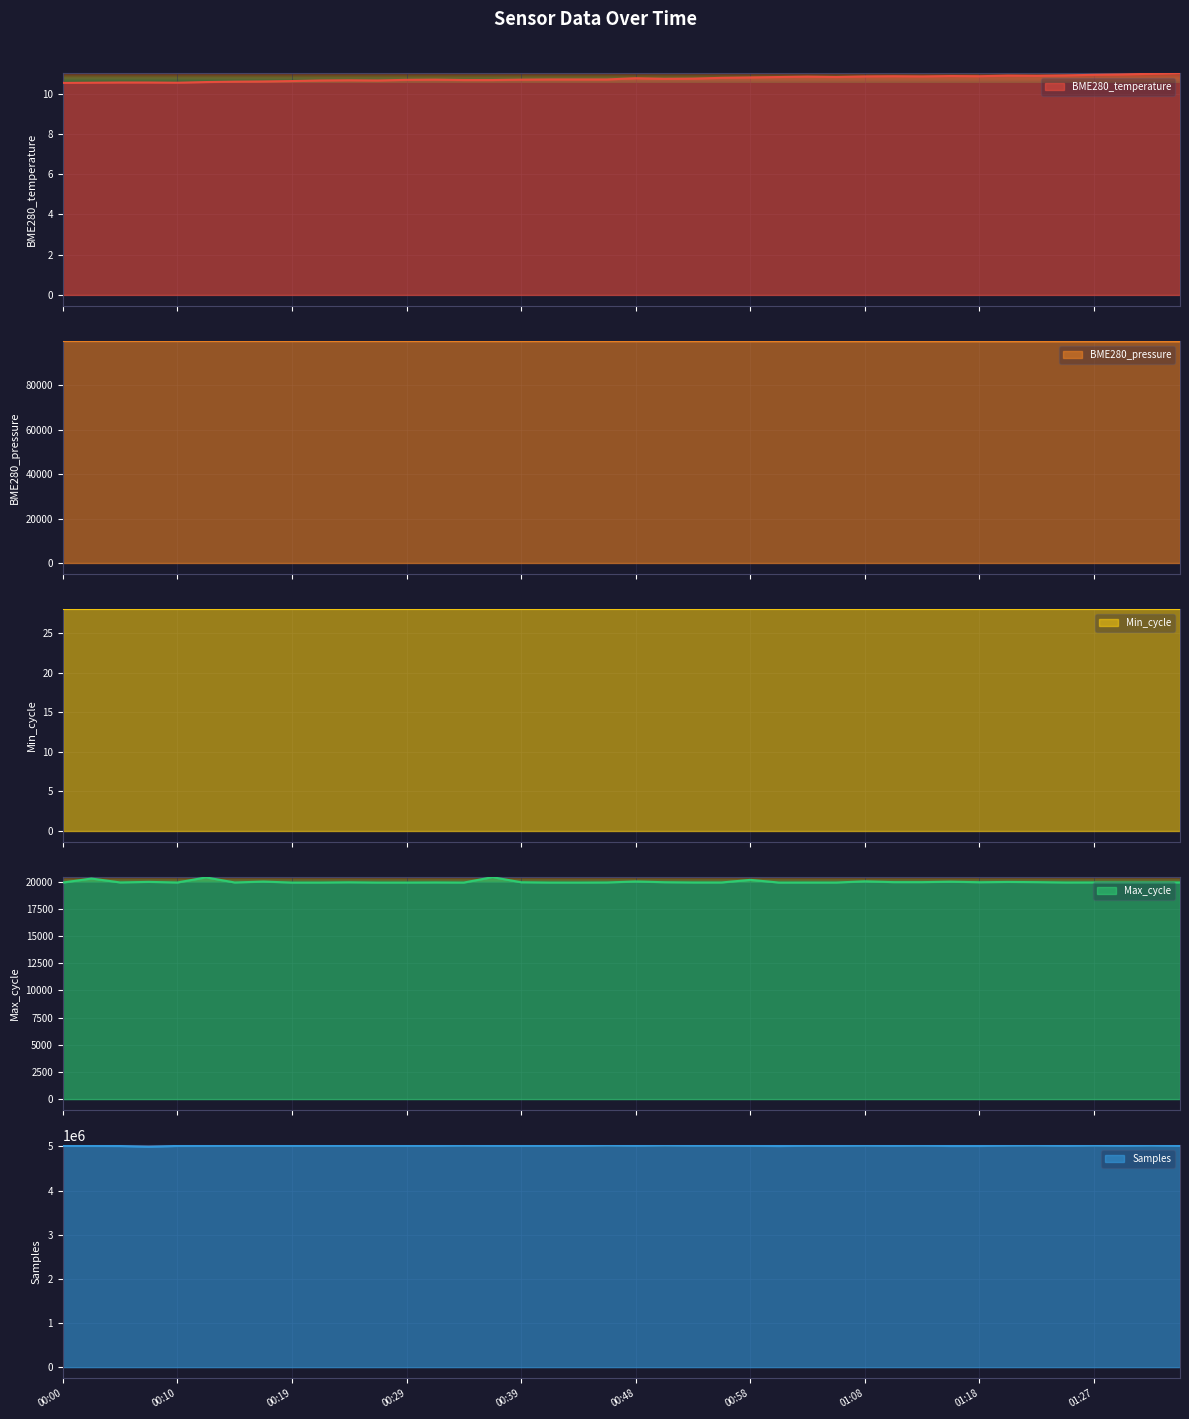

What is the minimum value for BME280_temperature?

10.5